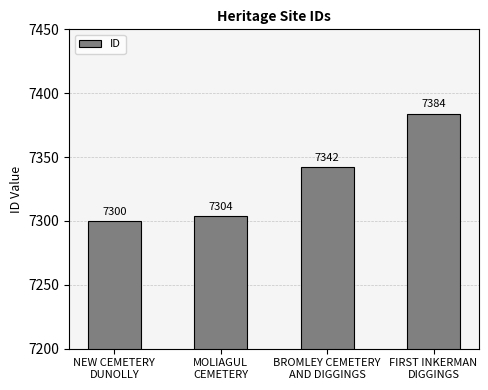

What is the change in value from MOLIAGUL
CEMETERY to BROMLEY CEMETERY
AND DIGGINGS?

+38